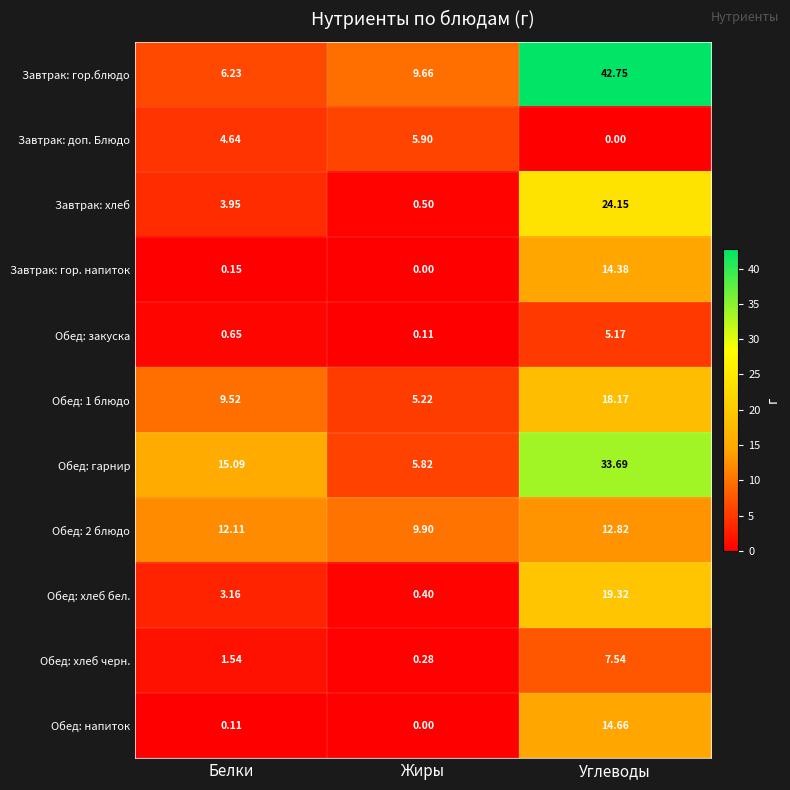

At which label does Обед: хлеб бел. reach its minimum?

Жиры